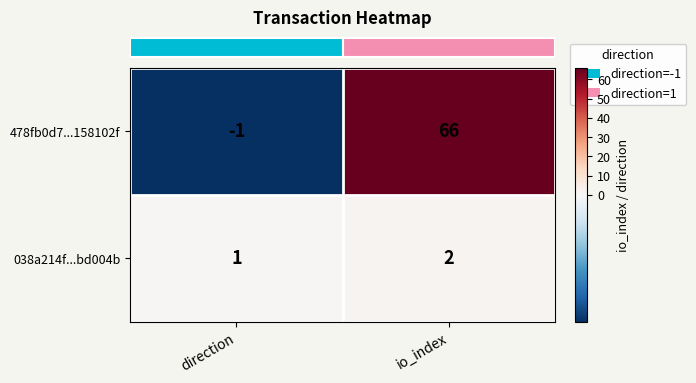

Which series has the largest range (max minus min)?

478fb0d7...158102f